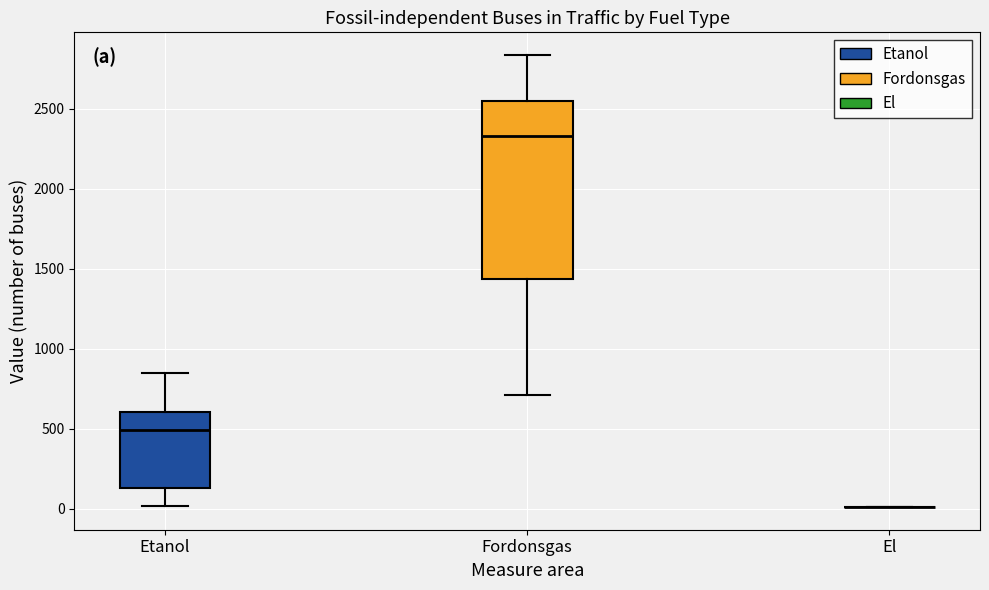

Where does the median line of the box for Etanol sit on the y-axis? The values are not printed on the chart, so give them approximately, as read against the axis.

500